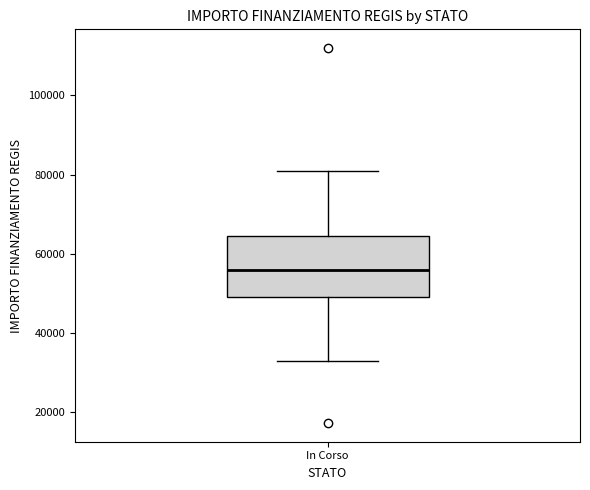

Read this box plot against the y-axis: the position of the median line, the range covered by the box, and the ends of both whiskers. The values are not printed on the chart, so give them approximately, as read against the axis.

median 56000, box 50000 to 64000, whiskers 32000 to 80000